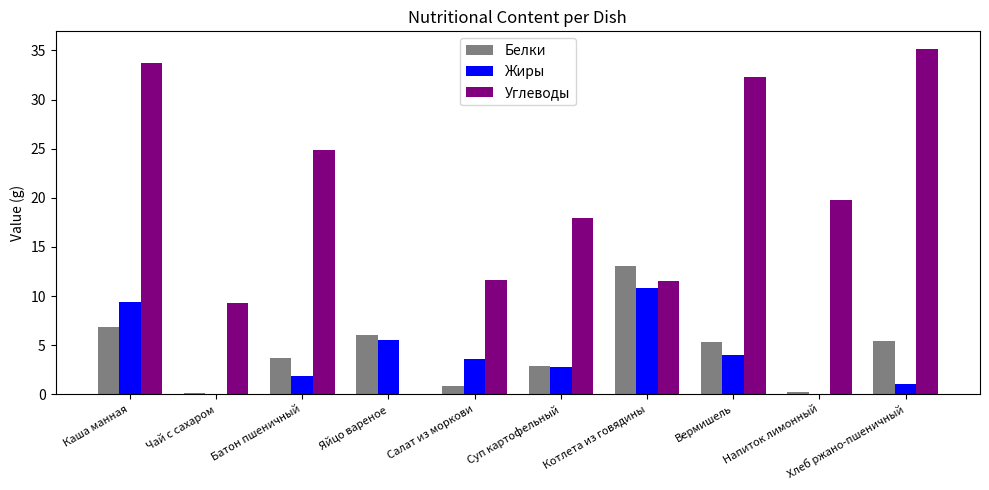

Is the value of Жиры at Напиток лимонный greater than the value of Углеводы at Котлета из говядины?

No